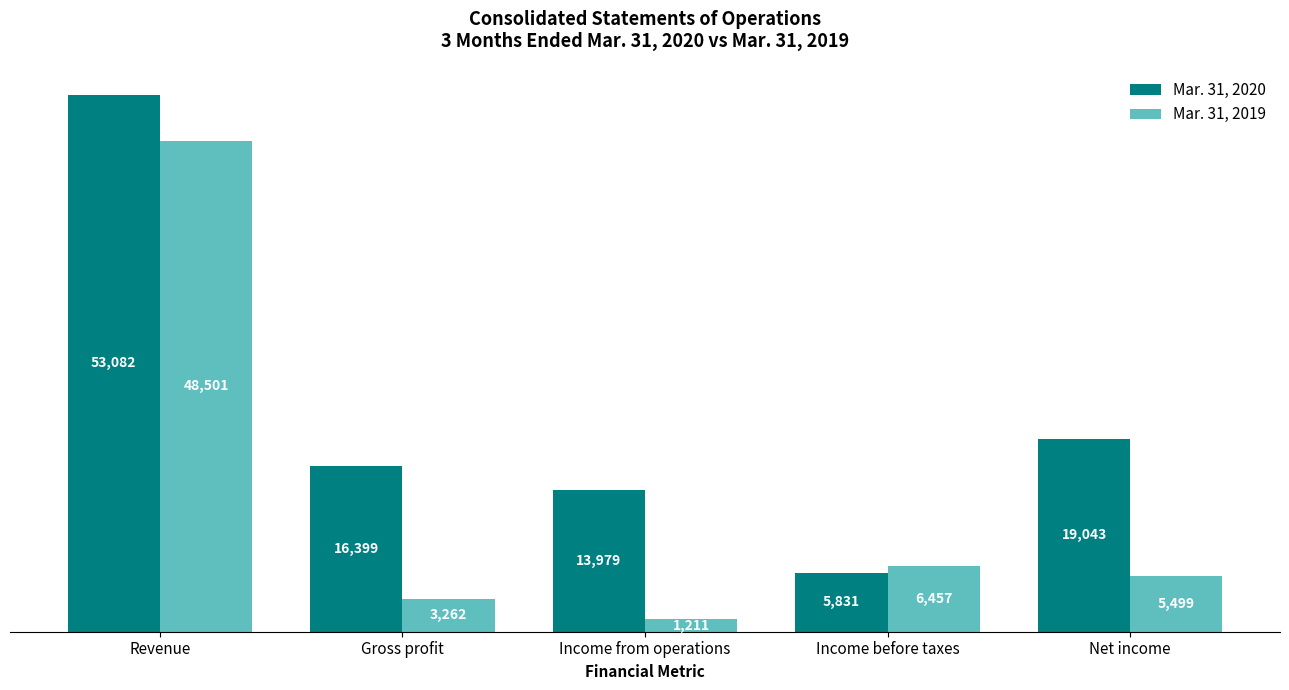

Which series changed the most between Income before taxes and Net income?

Mar. 31, 2020